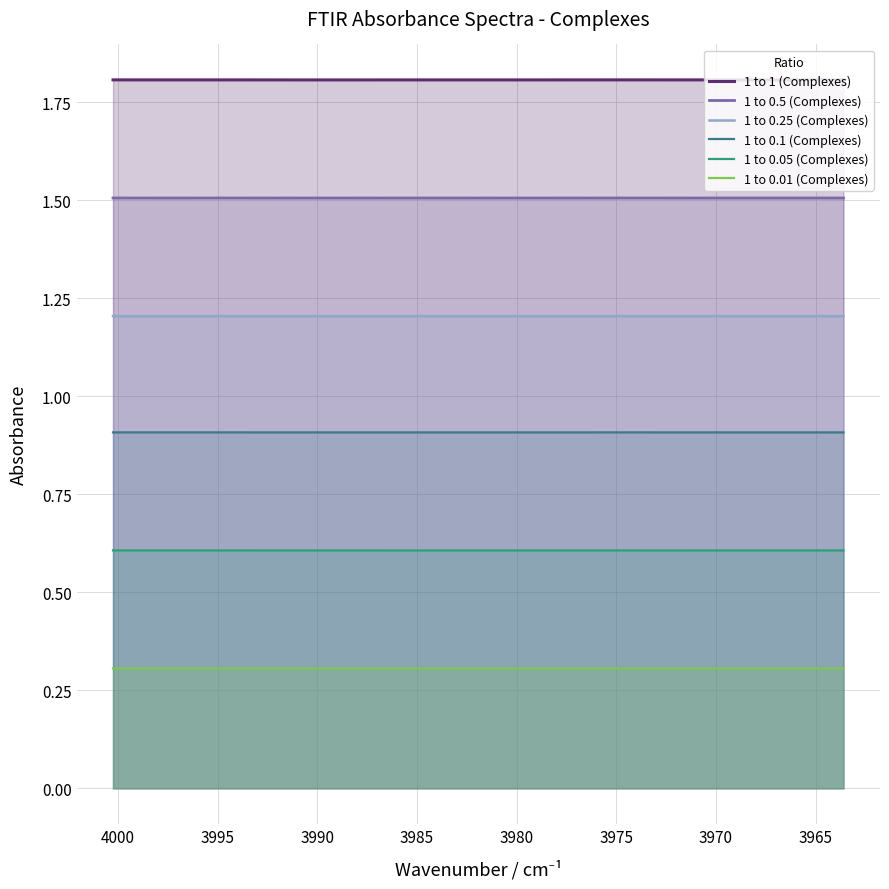

The 1 to 0.01 (Complexes) series shows 0.1 at 3990. True or false?

False